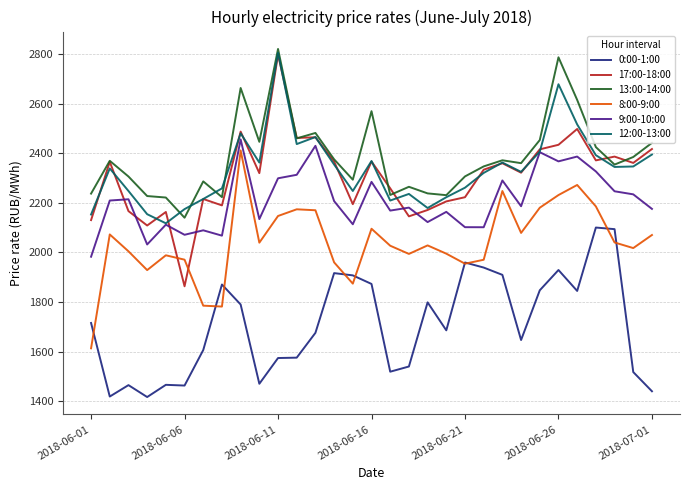

True or false: 9:00-10:00 and 13:00-14:00 intersect in this chart.

False